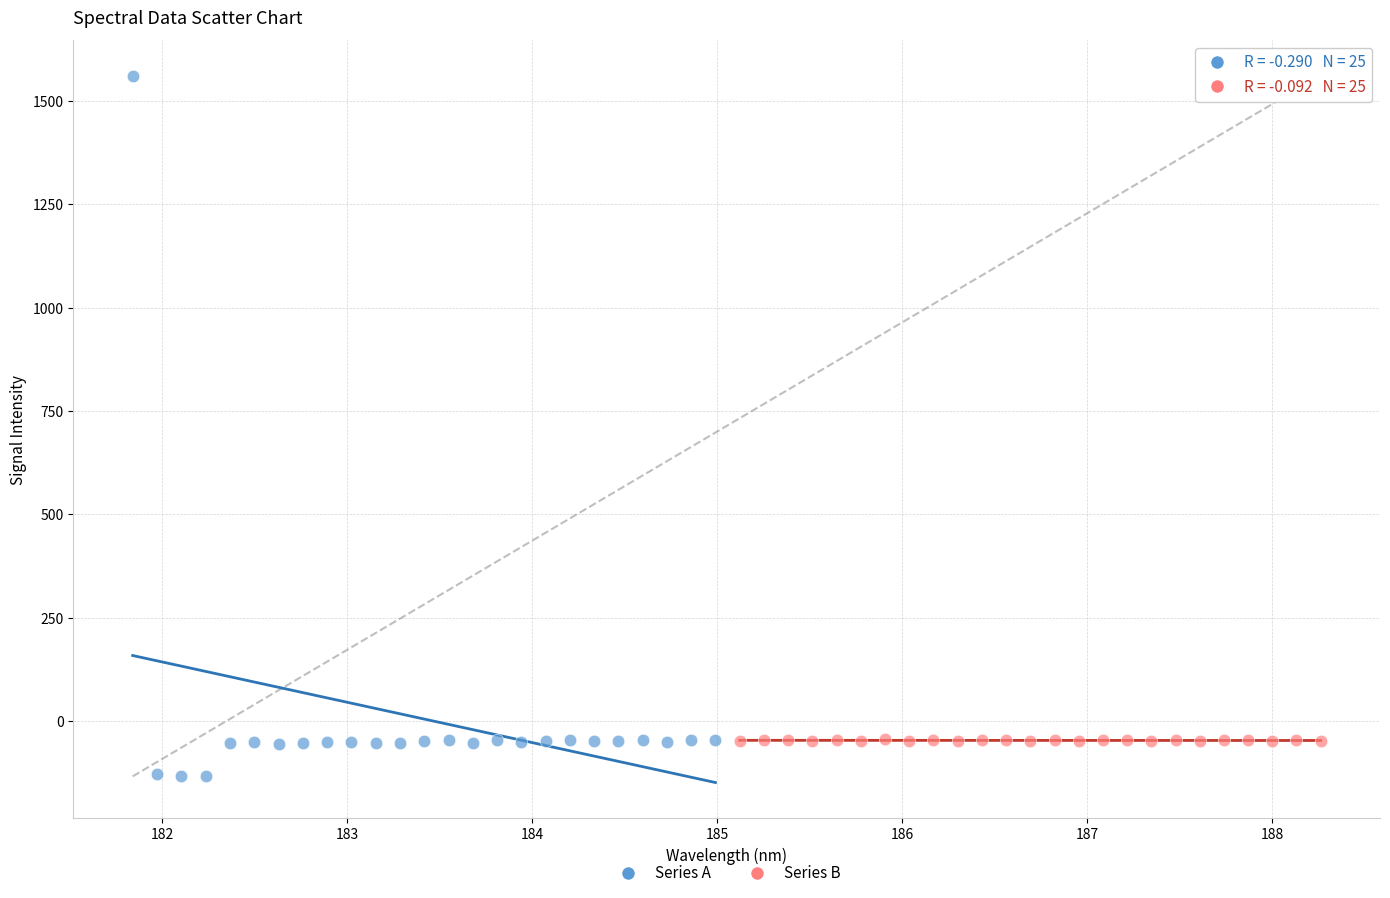

Which series contains the lowest Y value?

Series A